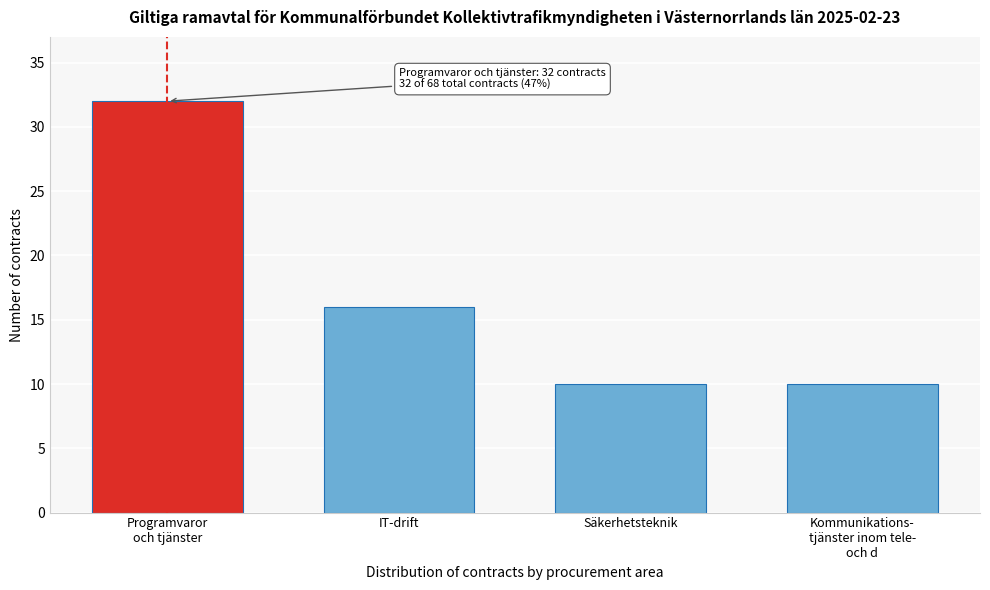

Reading left to right, list all the values displayed in this chart.

32	16	10	10